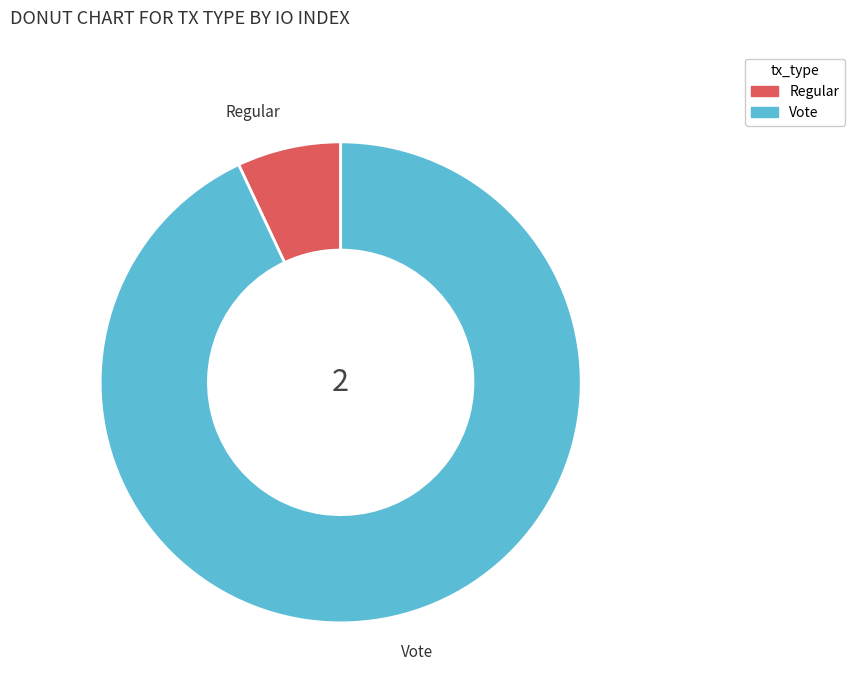

Rank the categories by value from lowest to highest.

Regular, Vote